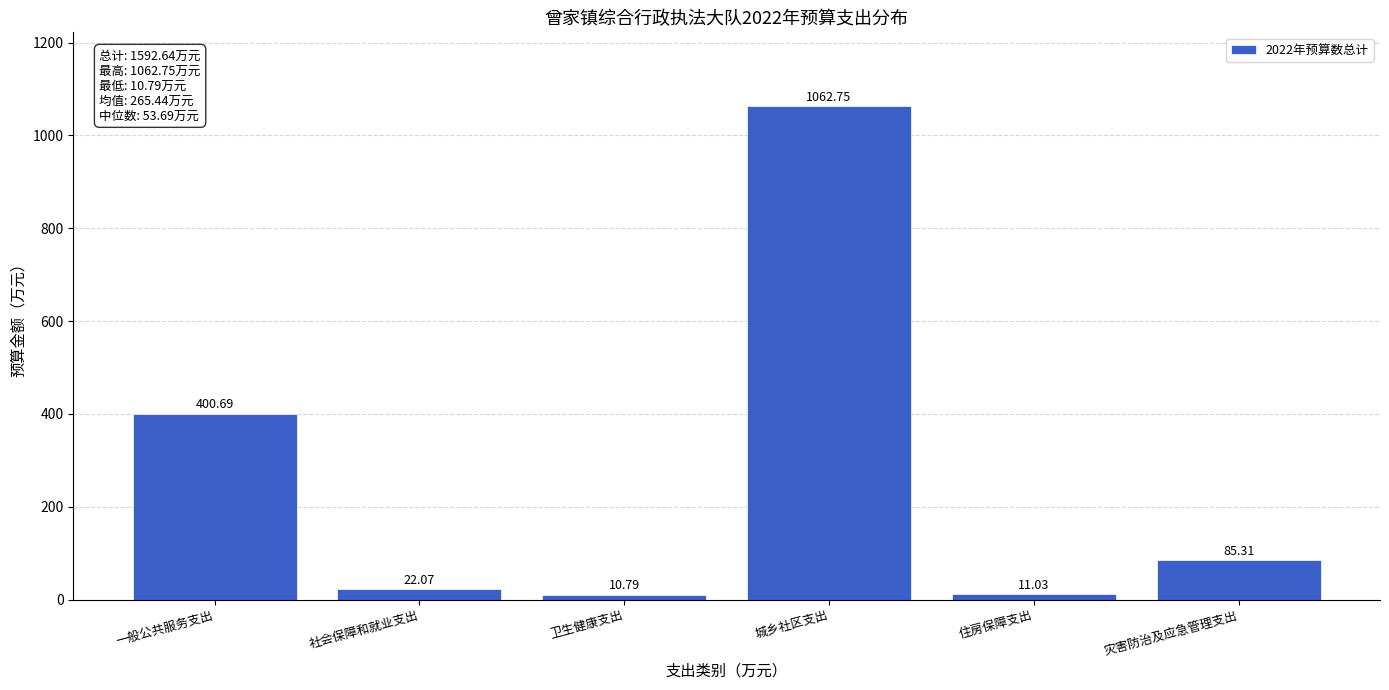

Which category has the highest value across all series?

城乡社区支出